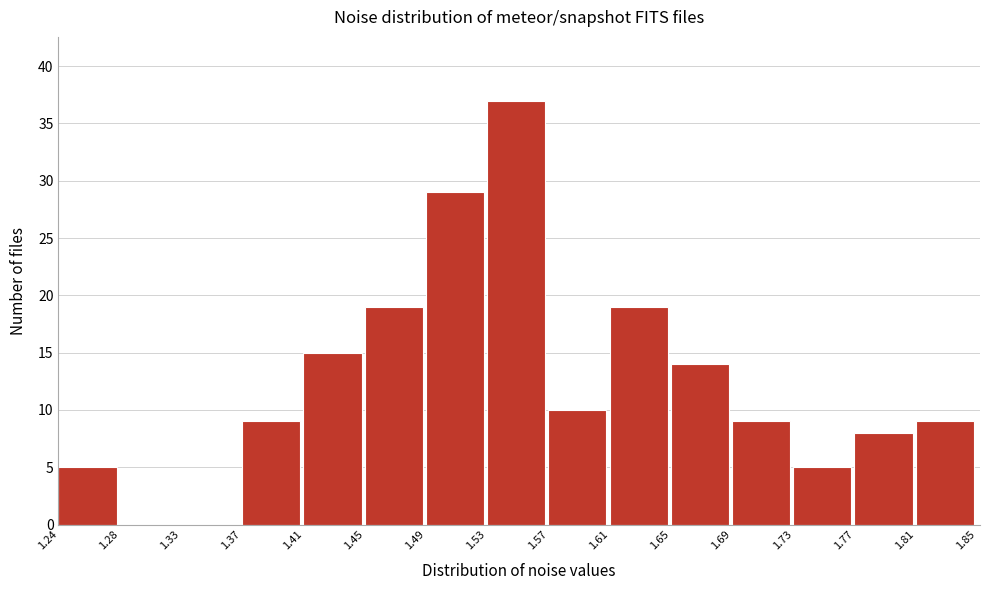

Reading left to right, transcribe this chart: for each bar, give the range it covers on the x-axis and its height. The values are not printed on the chart, so give them approximately, as read against the axis.

1.24 to 1.28: 5
1.28 to 1.33: 0
1.33 to 1.37: 0
1.37 to 1.41: 9
1.41 to 1.45: 15
1.45 to 1.49: 19
1.49 to 1.53: 29
1.53 to 1.57: 37
1.57 to 1.61: 10
1.61 to 1.65: 19
1.65 to 1.69: 14
1.69 to 1.73: 9
1.73 to 1.77: 5
1.77 to 1.81: 8
1.81 to 1.85: 9